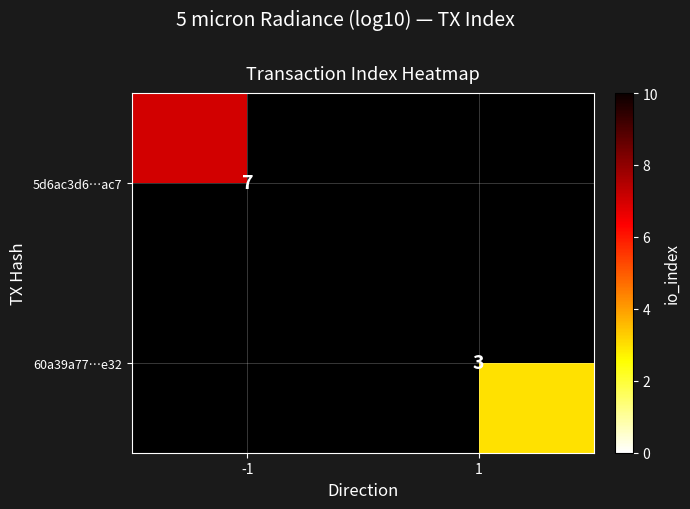

How many distinct data groups are displayed?

2